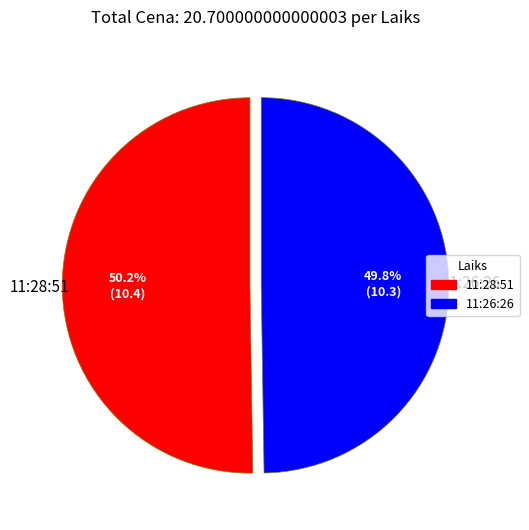

What portion of the pie excludes 11:26:26?

50.2%